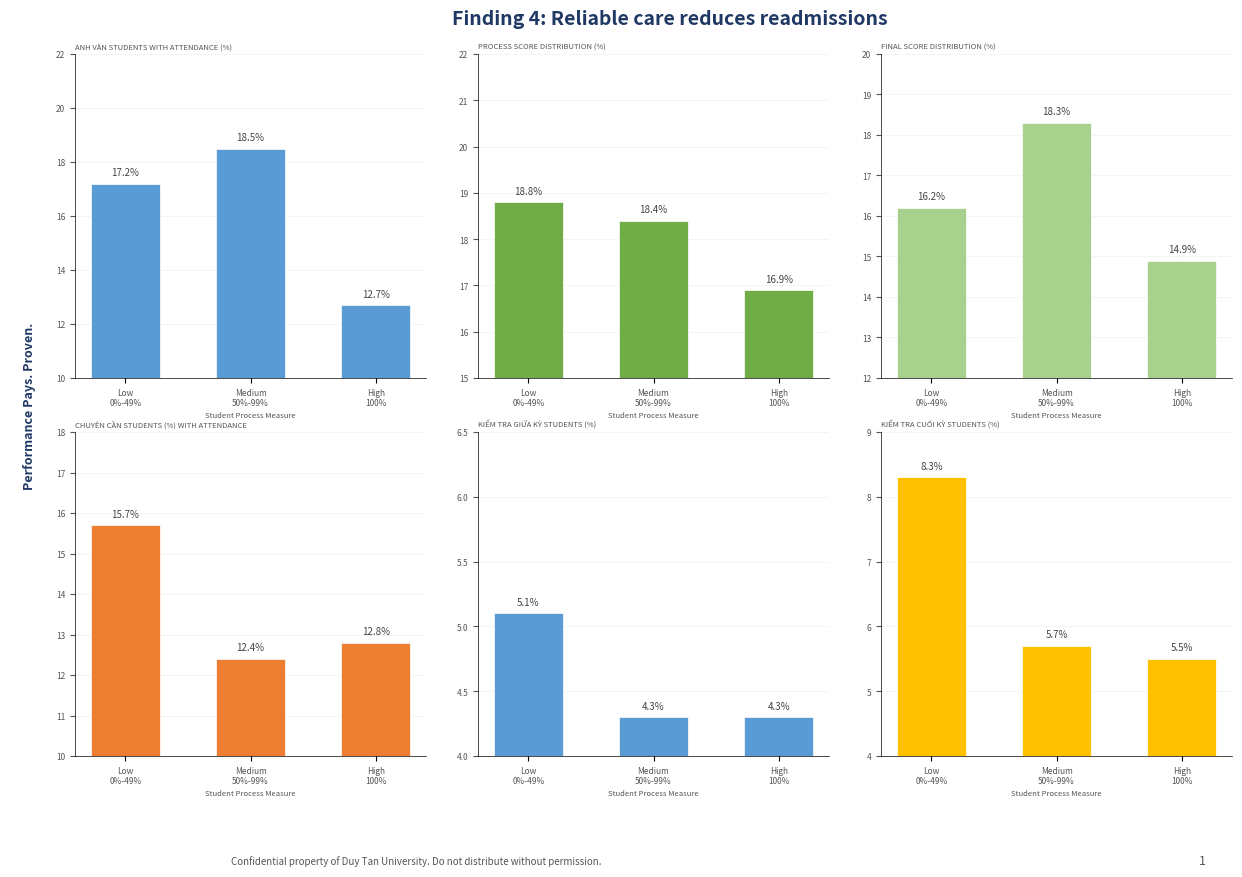

What is the total value across all series at High 100%?

67.1